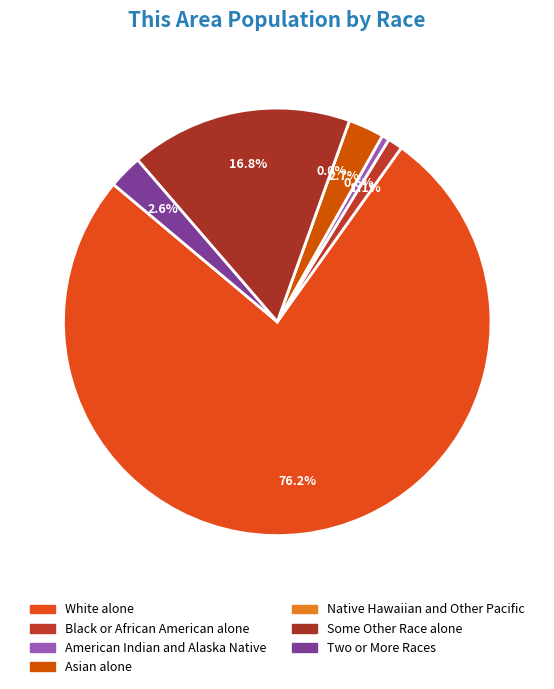

Is it true that Two or More Races is 3% of the pie?

True